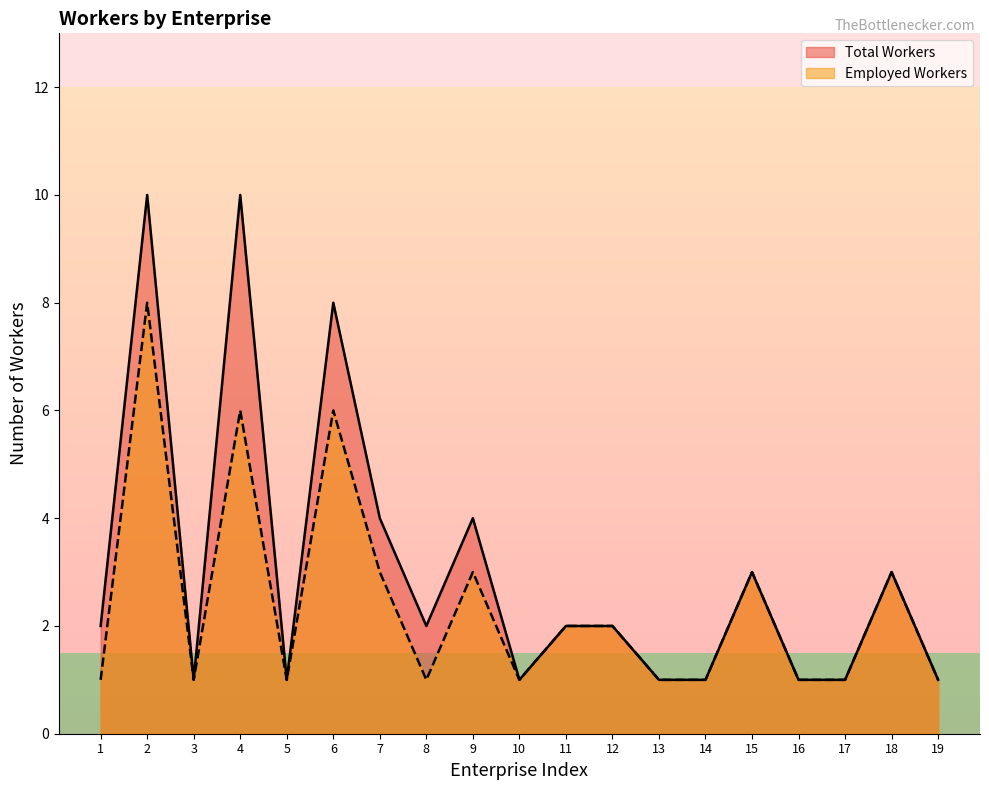

Is it true that Employed Workers equals 1 at 1?

True